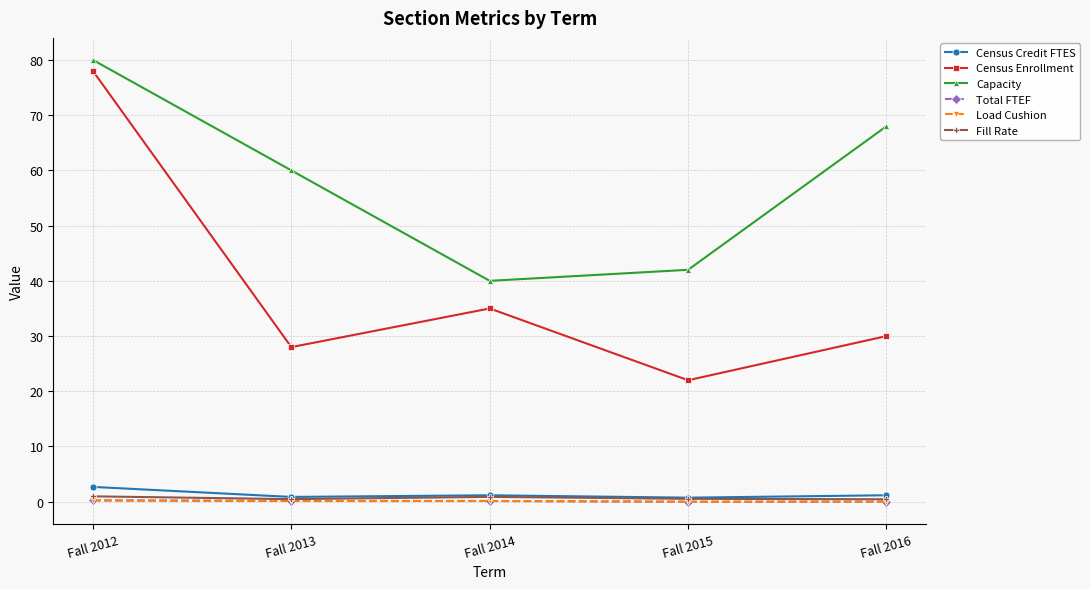

What is the approximate value of Capacity at Fall 2012?

80.0